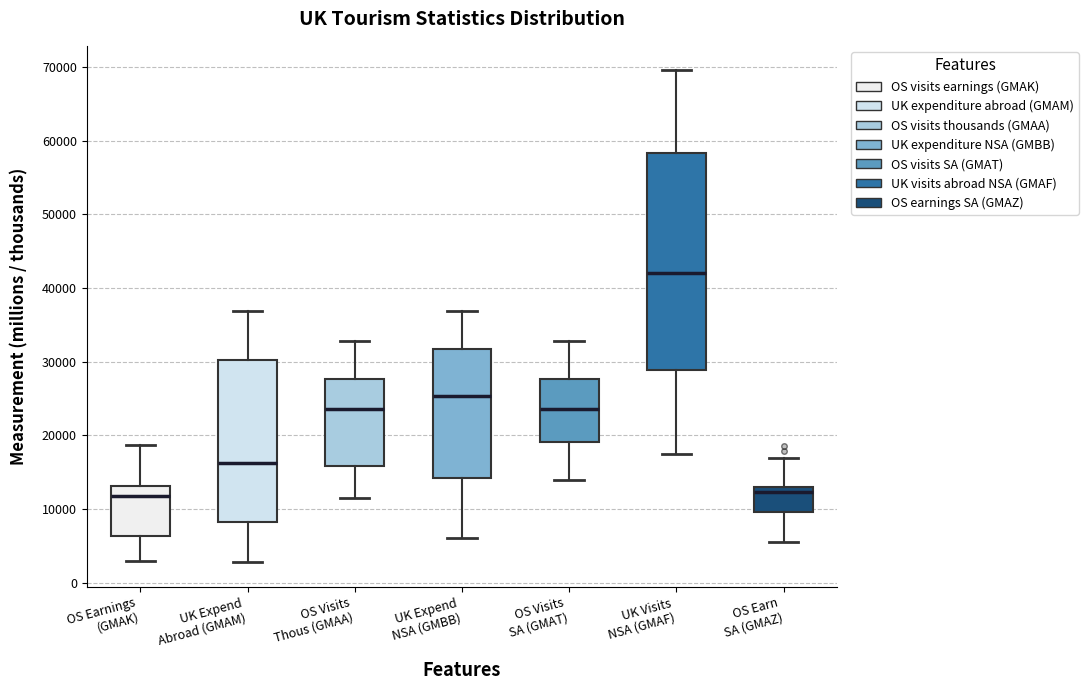

Reading left to right, transcribe this box plot: for each box, give where its median line is, the range the box spans, and where its two whiskers end, as read against the y-axis. The values are not printed on the chart, so give them approximately, as read against the axis.

OS Earnings (GMAK): median 12000, box 6000 to 13000, whiskers 3000 to 19000
UK Expend Abroad (GMAM): median 16000, box 8000 to 30000, whiskers 3000 to 37000
OS Visits Thous (GMAA): median 24000, box 16000 to 28000, whiskers 11000 to 33000
UK Expend NSA (GMBB): median 25000, box 14000 to 32000, whiskers 6000 to 37000
OS Visits SA (GMAT): median 24000, box 19000 to 28000, whiskers 14000 to 33000
UK Visits NSA (GMAF): median 42000, box 29000 to 58000, whiskers 18000 to 70000
OS Earn SA (GMAZ): median 12000, box 10000 to 13000, whiskers 6000 to 17000